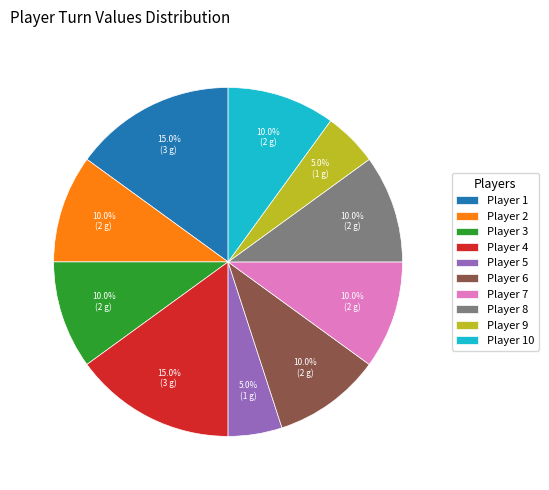

Does Player 2 account for over 50% of the chart?

No